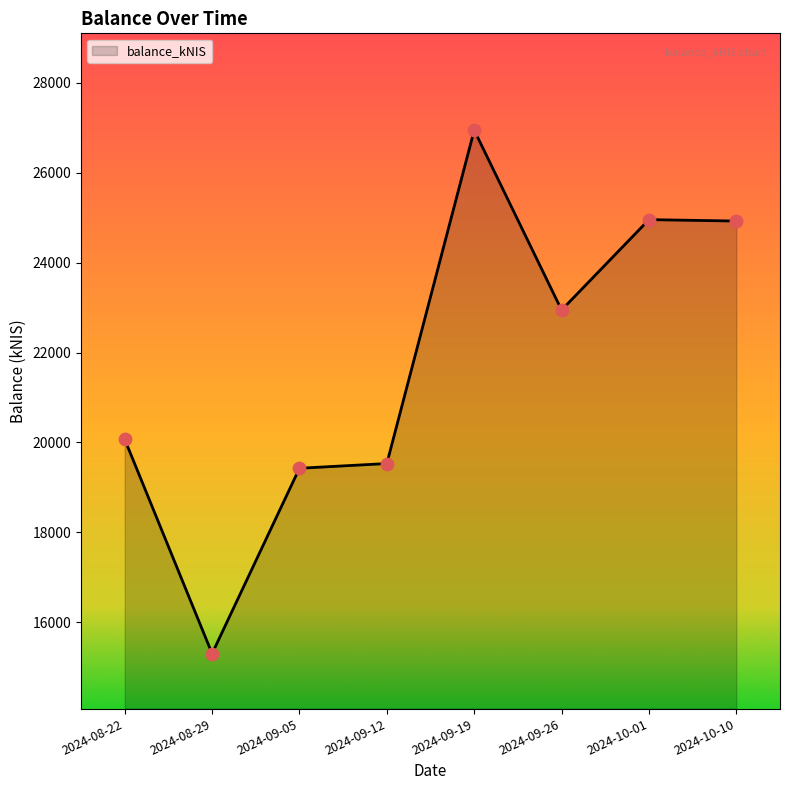

Approximately how many times larger is the value at 2024-09-19 compared to 2024-10-01?

1.1